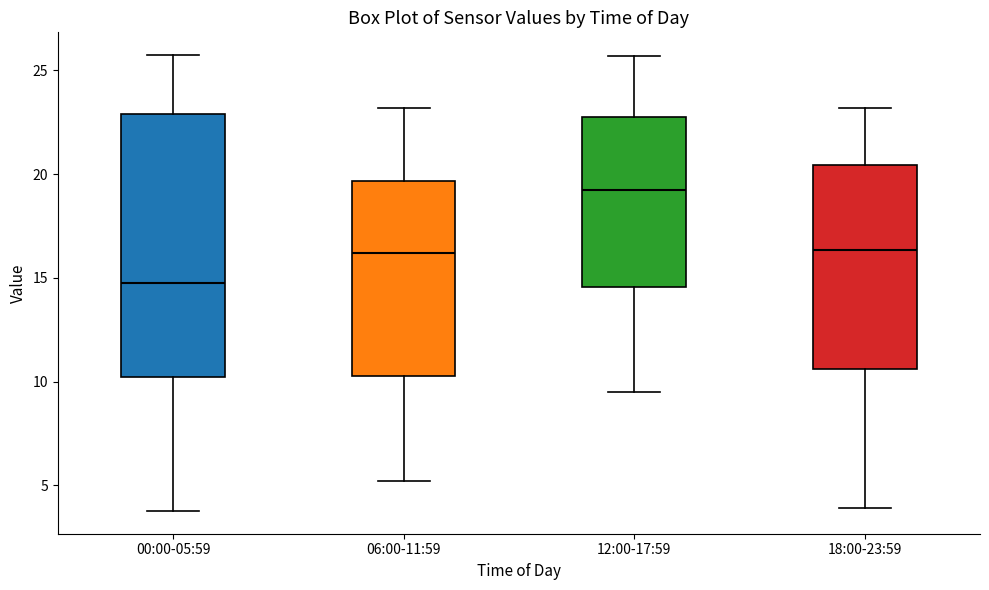

Which box's median line is the lowest?

00:00-05:59